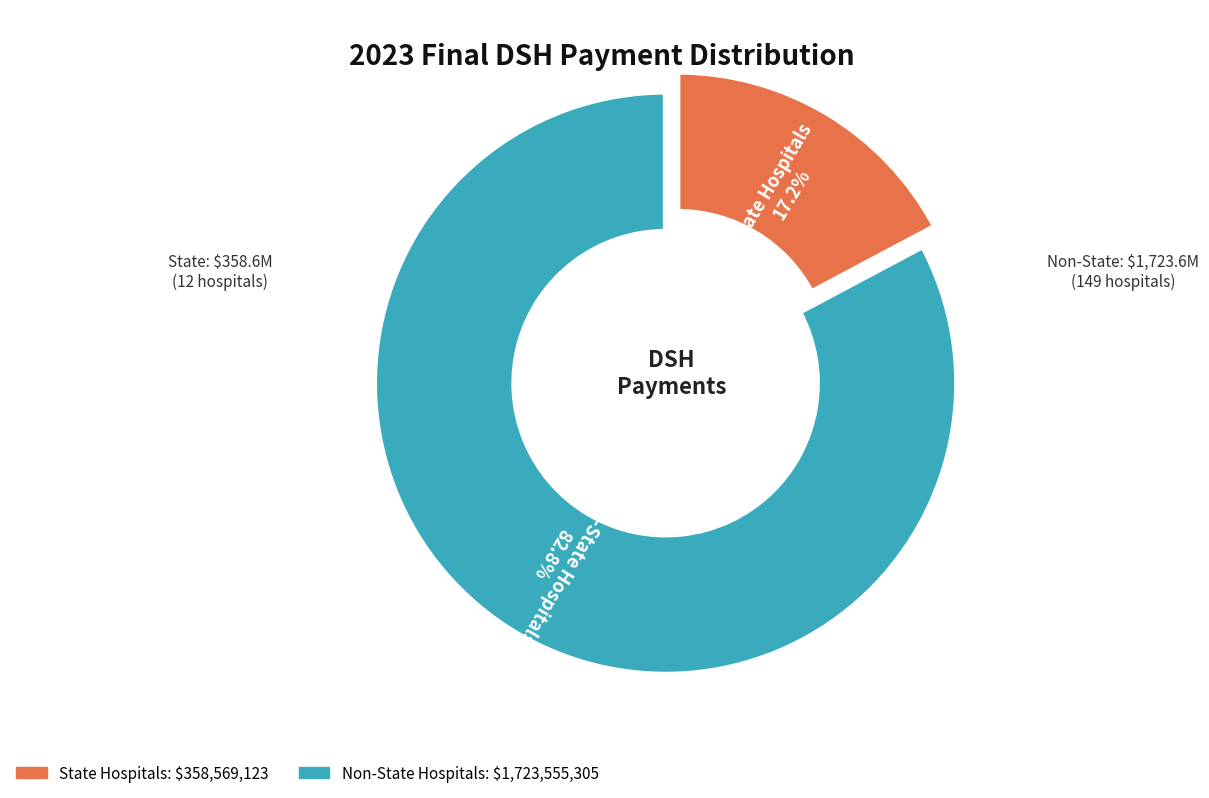

How many segments does this pie chart have?

2